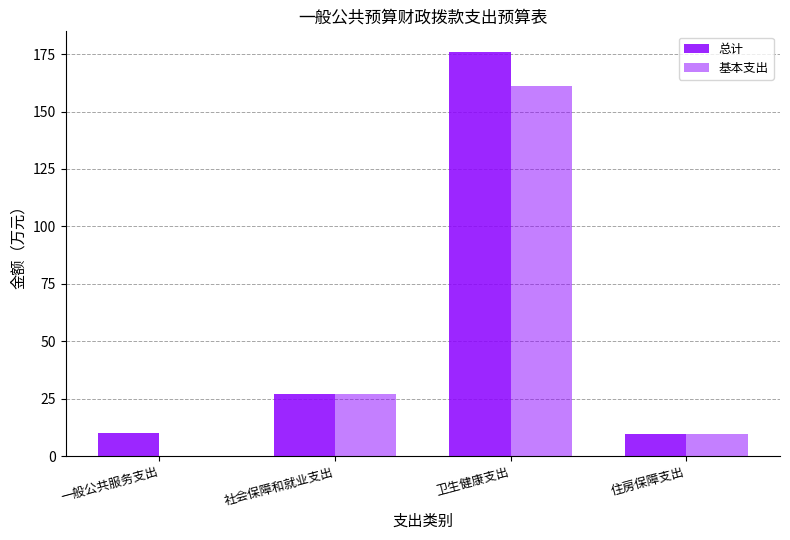

Reading left to right, list all the values displayed in this chart.

总计: 10.0	27.1	176.1	9.4
基本支出: 0.0	27.1	161.3	9.4